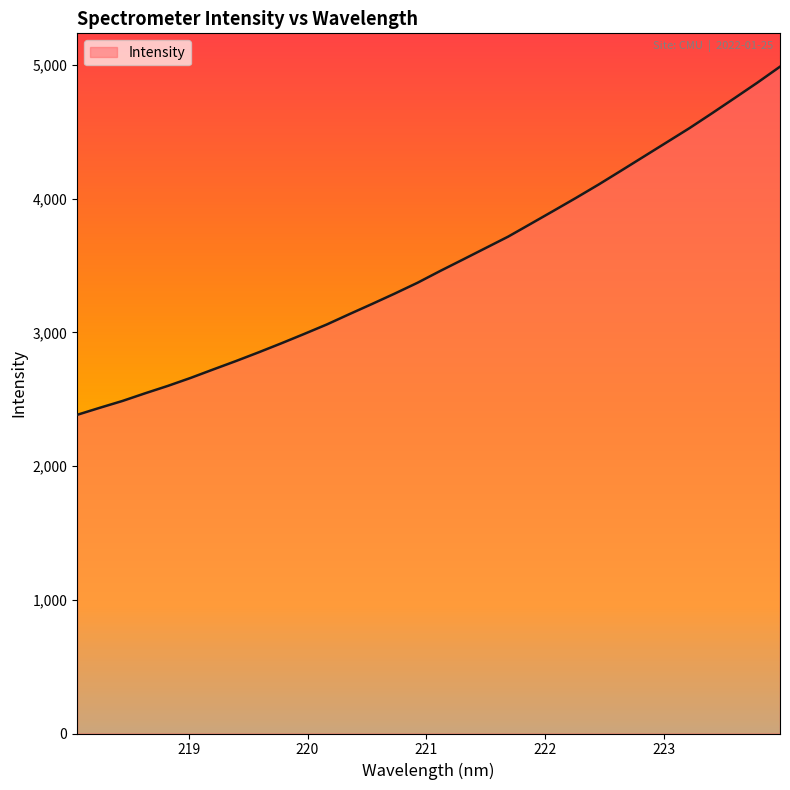

What is the smallest value displayed?

2383.4